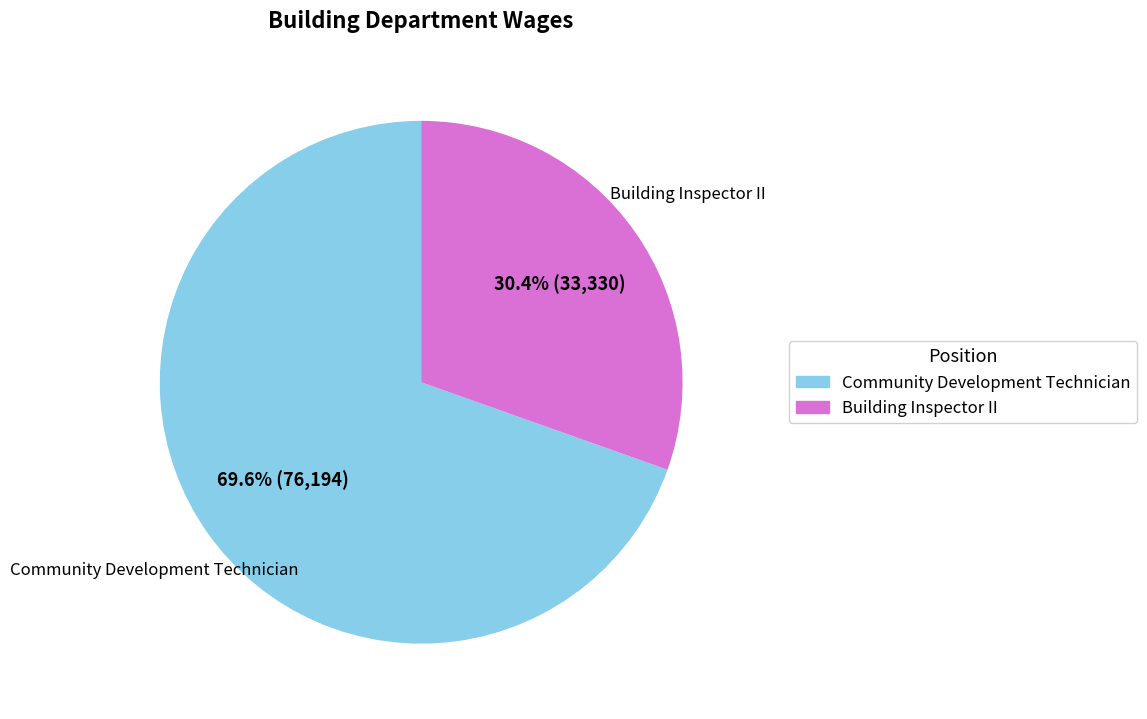

To the nearest percent, what is the average slice percentage?

50%